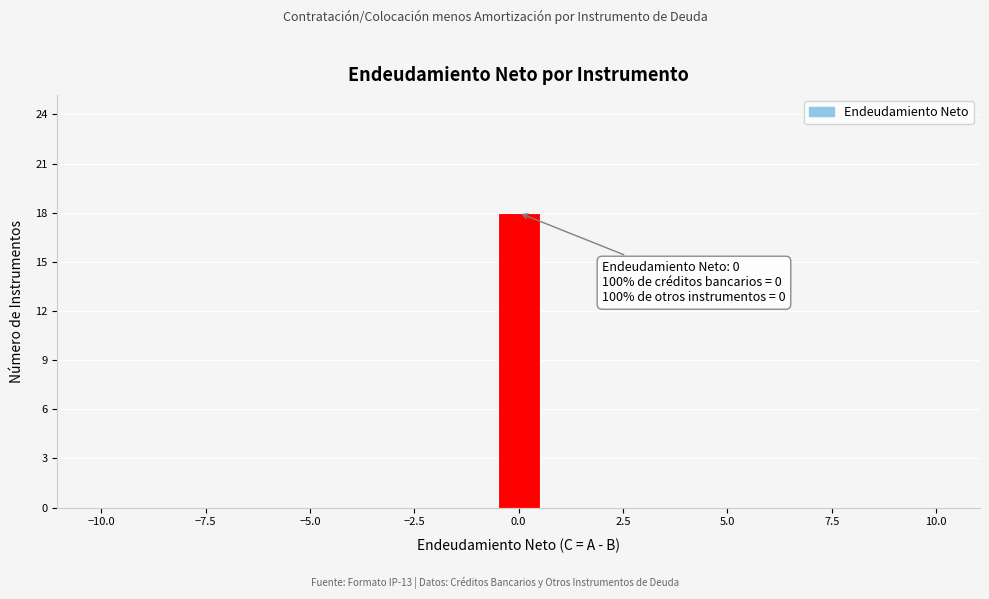

Around what value on the x-axis is the tallest bar? Give the approximate position of its centre, as read against the axis.

0.0